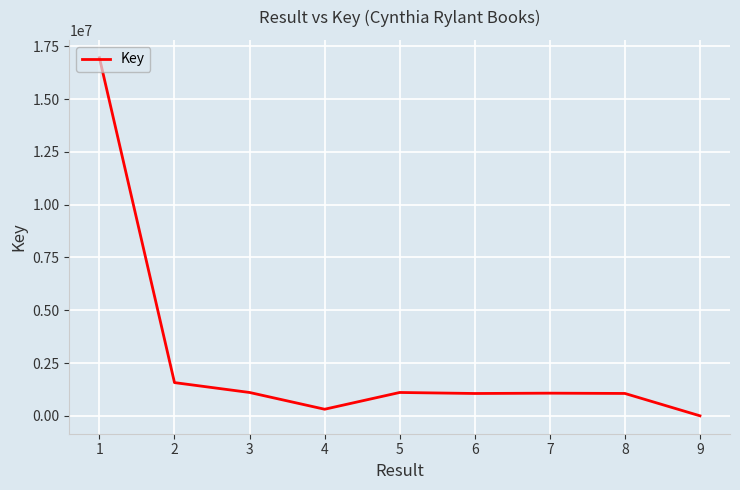

True or false: there are more than 2 points higher than both neighbors.

False